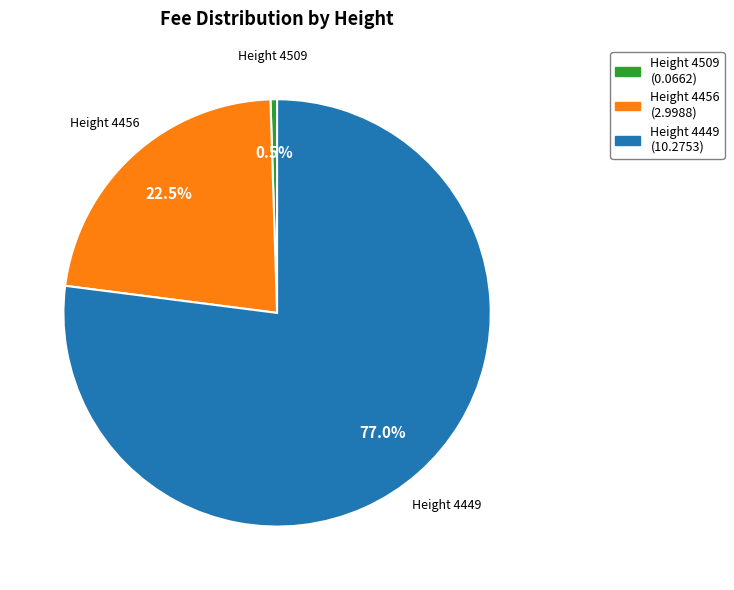

Is there any slice that represents more than half of the pie?

Yes